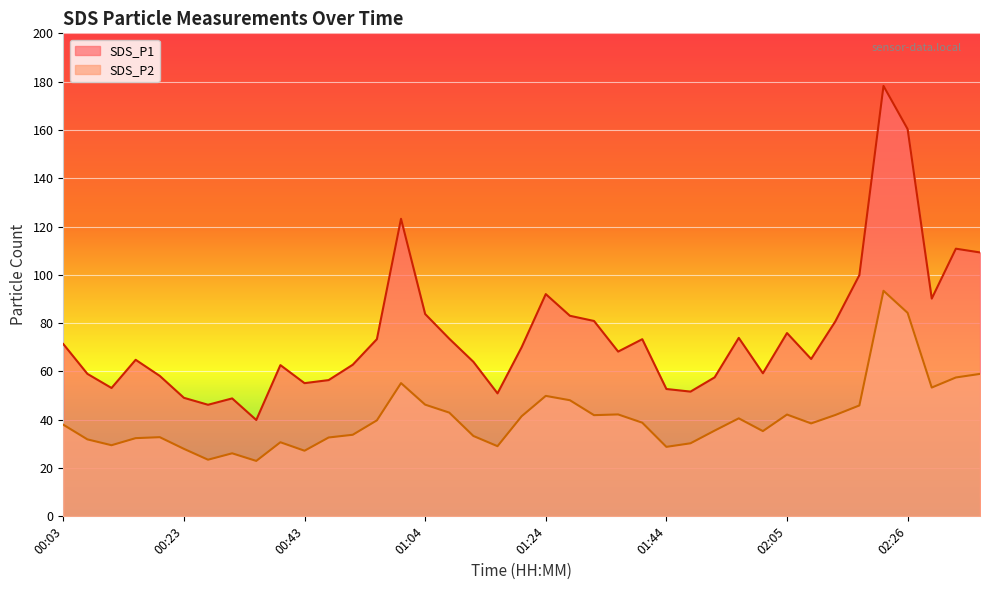

Reading right to left, extract all data points from this chart.

SDS_P1: 02:43=109.3	02:35=110.8	02:31=90.2	02:26=160.3	02:22=178.2	02:17=99.9	02:13=80.7	02:09=65.2	02:05=75.9	02:01=59.2	01:57=73.9	01:52=57.5	01:48=51.6	01:44=52.7	01:40=73.3	01:36=68.2	01:32=80.9	01:28=83.0	01:24=92.0	01:20=70.0	01:16=50.9	01:12=64.0	01:08=73.5	01:04=83.8	00:59=123.2	00:55=73.4	00:51=62.8	00:47=56.4	00:43=55.1	00:39=62.6	00:35=39.9	00:31=48.8	00:27=46.2	00:23=49.1	00:19=58.1	00:15=64.8	00:11=53.1	00:07=59.0	00:03=71.3
SDS_P2: 02:43=59.0	02:35=57.5	02:31=53.3	02:26=84.2	02:22=93.4	02:17=45.9	02:13=42.0	02:09=38.5	02:05=42.1	02:01=35.3	01:57=40.6	01:52=35.5	01:48=30.2	01:44=28.8	01:40=38.8	01:36=42.2	01:32=41.9	01:28=48.1	01:24=49.9	01:20=41.5	01:16=29.1	01:12=33.3	01:08=43.0	01:04=46.2	00:59=55.2	00:55=39.8	00:51=33.8	00:47=32.6	00:43=27.2	00:39=30.7	00:35=22.9	00:31=26.1	00:27=23.4	00:23=27.9	00:19=32.8	00:15=32.4	00:11=29.4	00:07=31.9	00:03=38.0